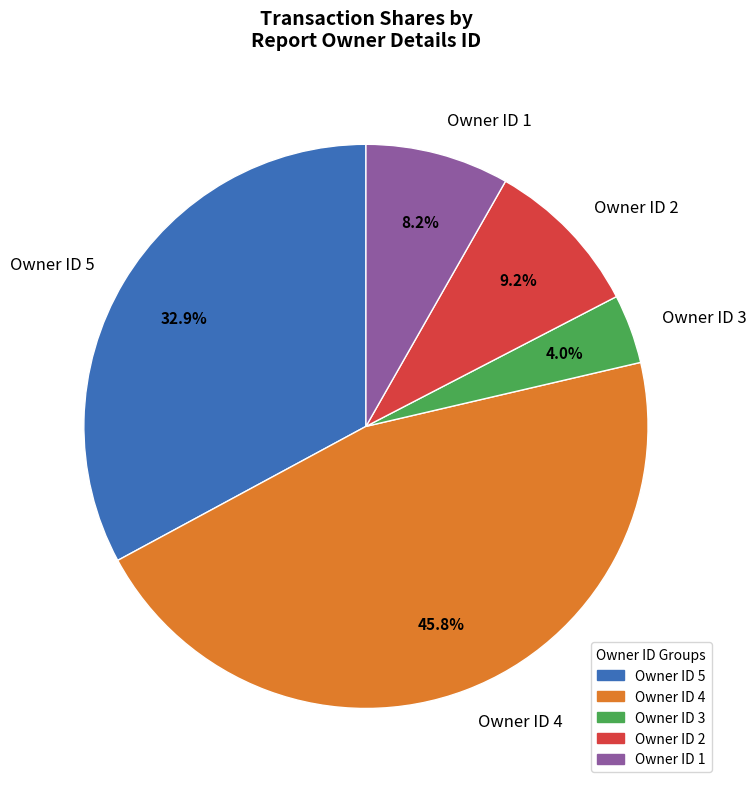

What is the smallest slice in the pie chart?

Owner ID 3